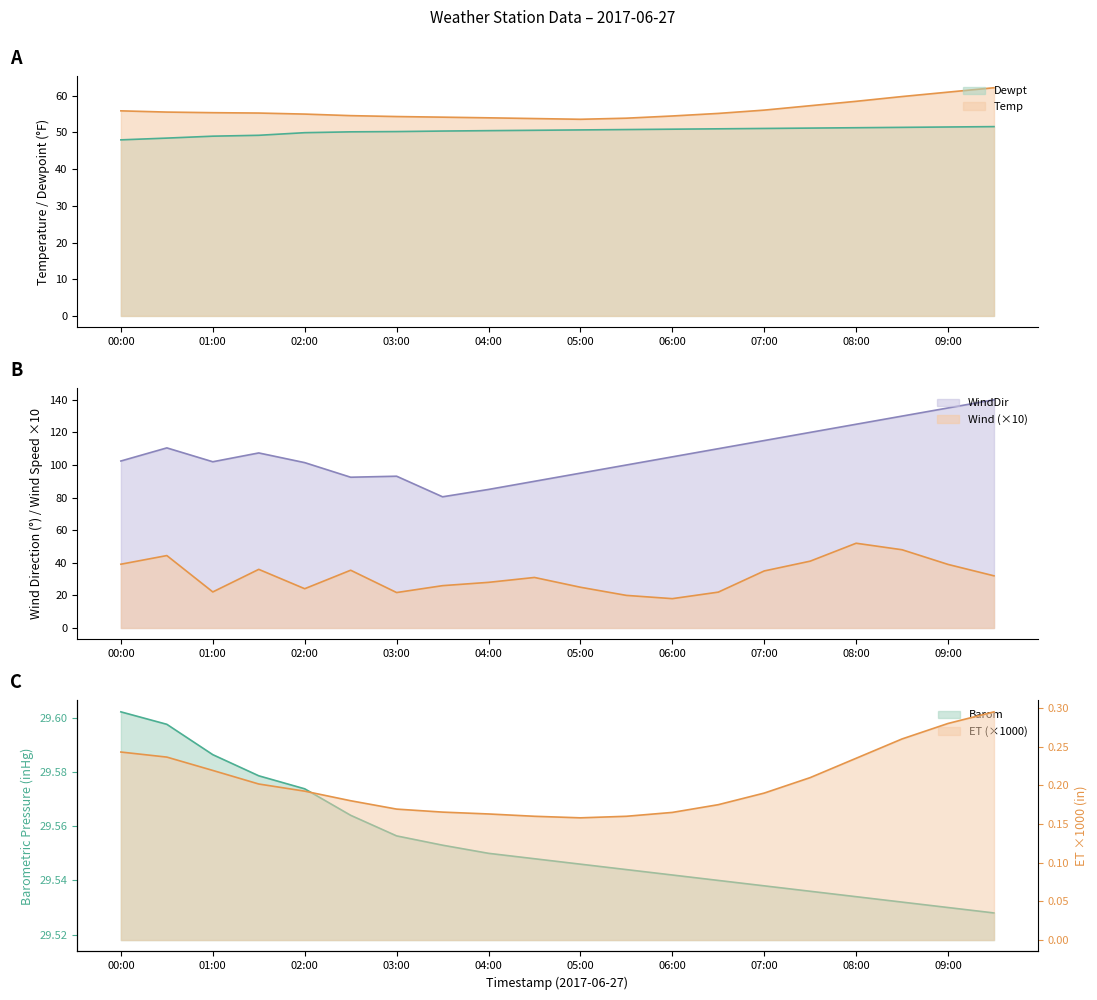

How many values in the Dewpt series are below 50?

5